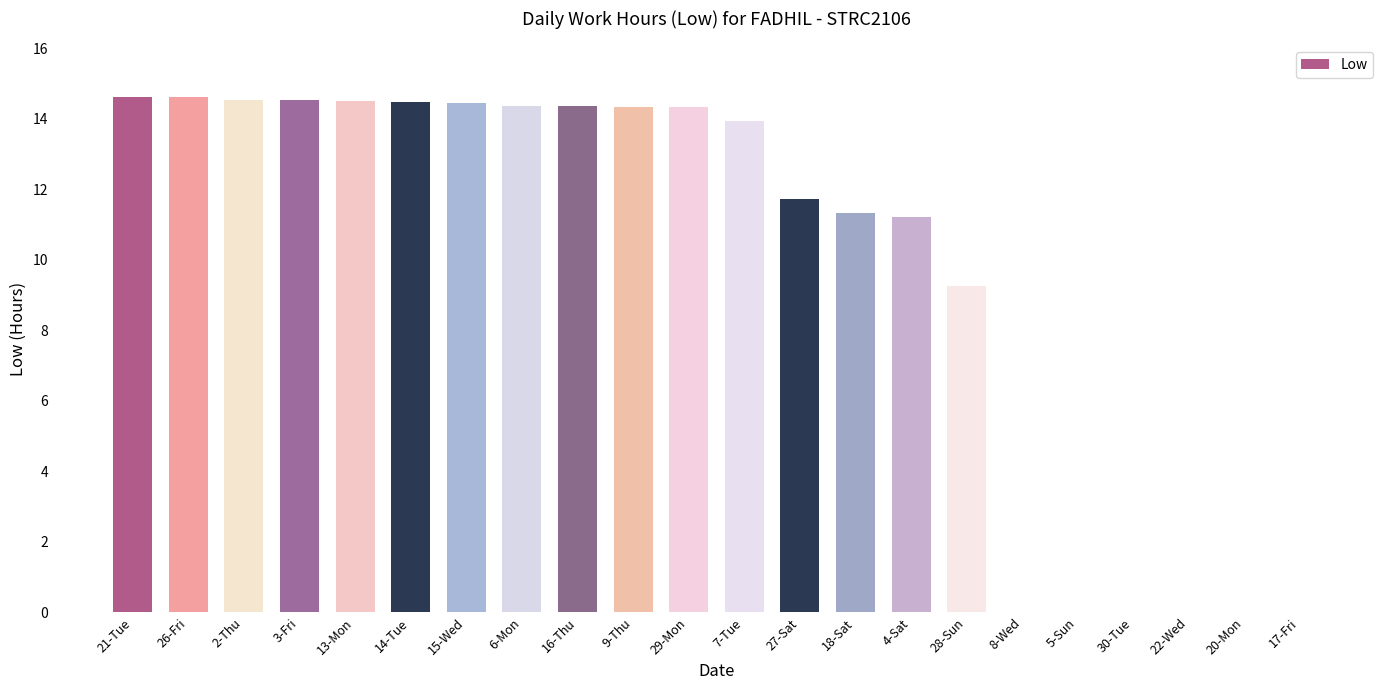

What is the greatest value displayed?

14.6